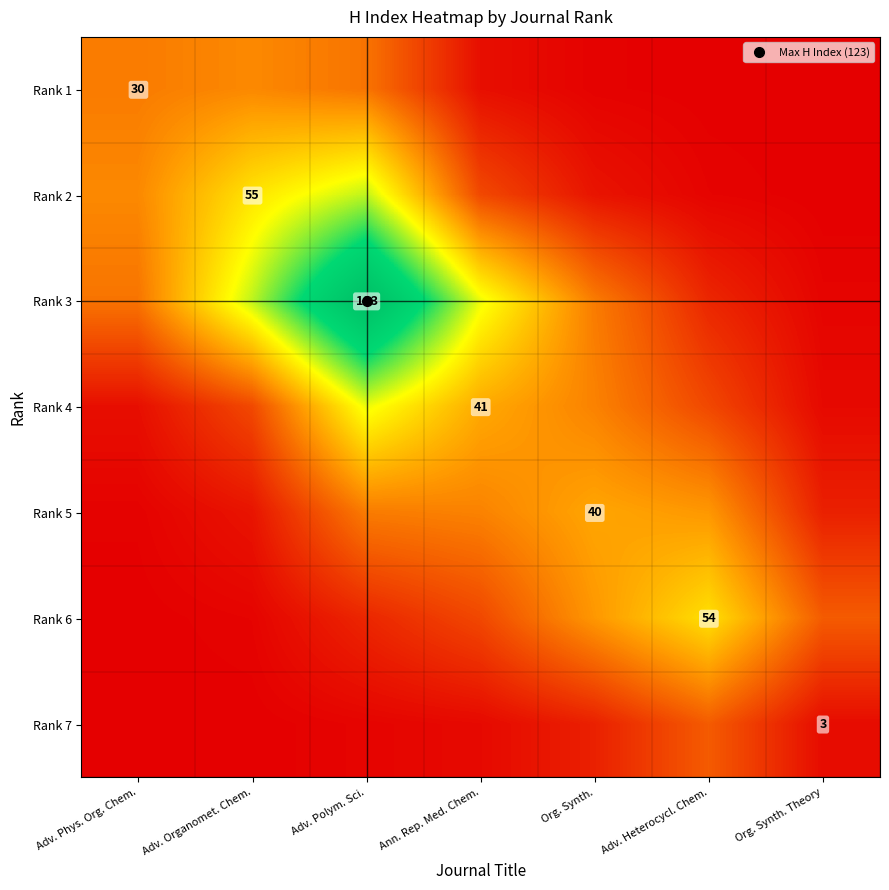

Where is Rank 7 nearest to the value 0?

Adv. Phys. Org. Chem.